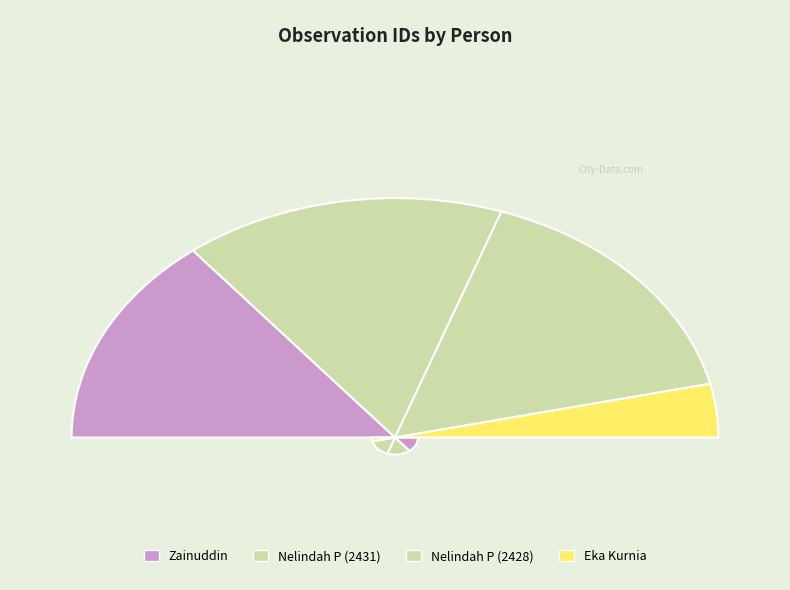

How many segments does this pie chart have?

4